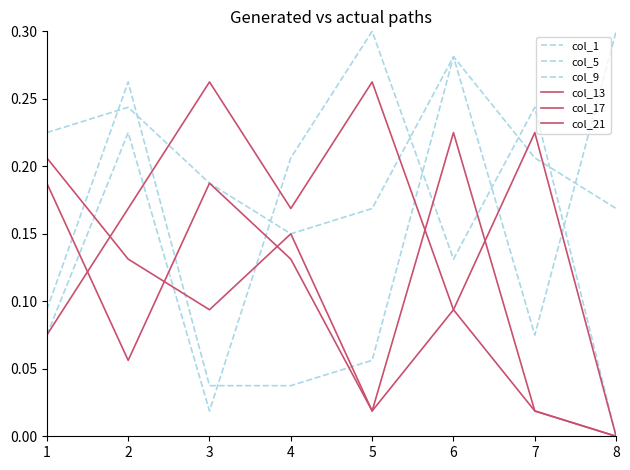

What is the total value across all series at 5?

0.8